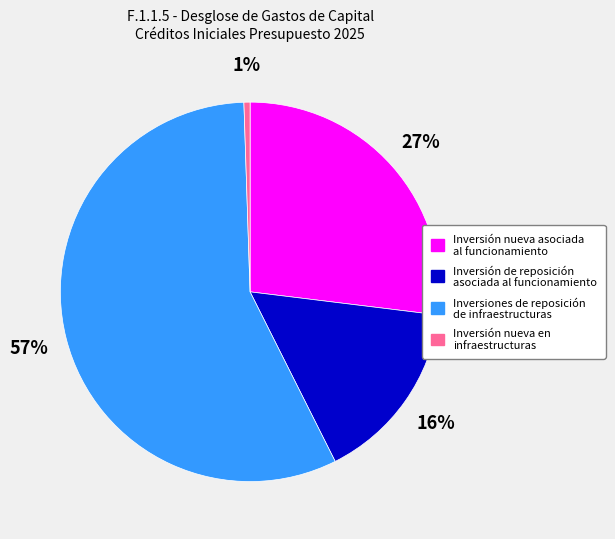

Is it true that Inversiones de reposición de infraestructuras is 69% of the pie?

False